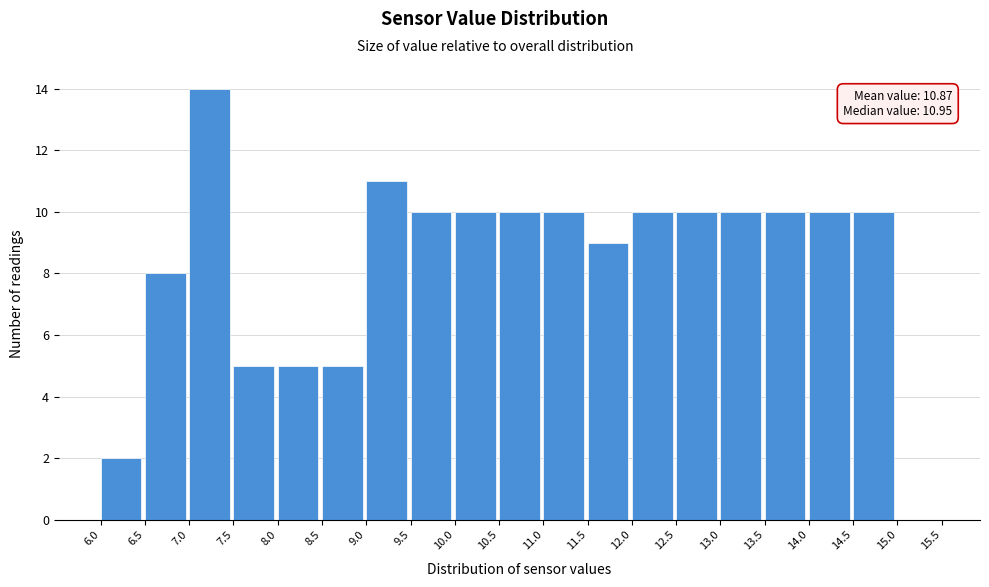

Which range on the x-axis has the tallest bar?

7.0 to 7.5